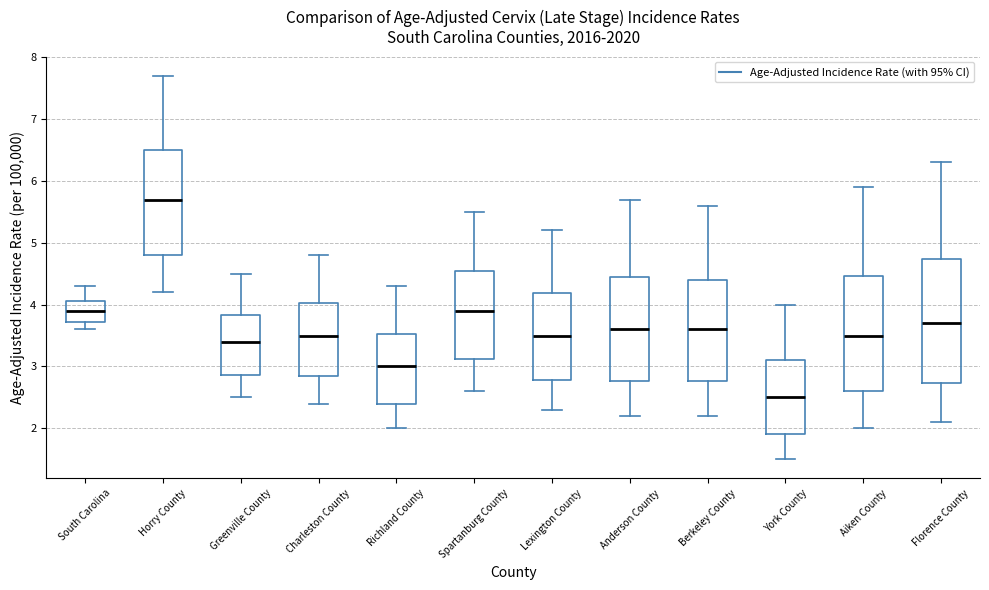

Reading left to right, transcribe this box plot: for each box, give where its median line is, the range the box spans, and where its two whiskers end, as read against the y-axis. The values are not printed on the chart, so give them approximately, as read against the axis.

South Carolina: median 3.9, box 3.7 to 4.1, whiskers 3.6 to 4.3
Horry County: median 5.7, box 4.8 to 6.5, whiskers 4.2 to 7.7
Greenville County: median 3.4, box 2.9 to 3.8, whiskers 2.5 to 4.5
Charleston County: median 3.5, box 2.8 to 4.0, whiskers 2.4 to 4.8
Richland County: median 3.0, box 2.4 to 3.5, whiskers 2.0 to 4.3
Spartanburg County: median 3.9, box 3.1 to 4.5, whiskers 2.6 to 5.5
Lexington County: median 3.5, box 2.8 to 4.2, whiskers 2.3 to 5.2
Anderson County: median 3.6, box 2.8 to 4.4, whiskers 2.2 to 5.7
Berkeley County: median 3.6, box 2.8 to 4.4, whiskers 2.2 to 5.6
York County: median 2.5, box 1.9 to 3.1, whiskers 1.5 to 4.0
Aiken County: median 3.5, box 2.6 to 4.5, whiskers 2.0 to 5.9
Florence County: median 3.7, box 2.7 to 4.7, whiskers 2.1 to 6.3